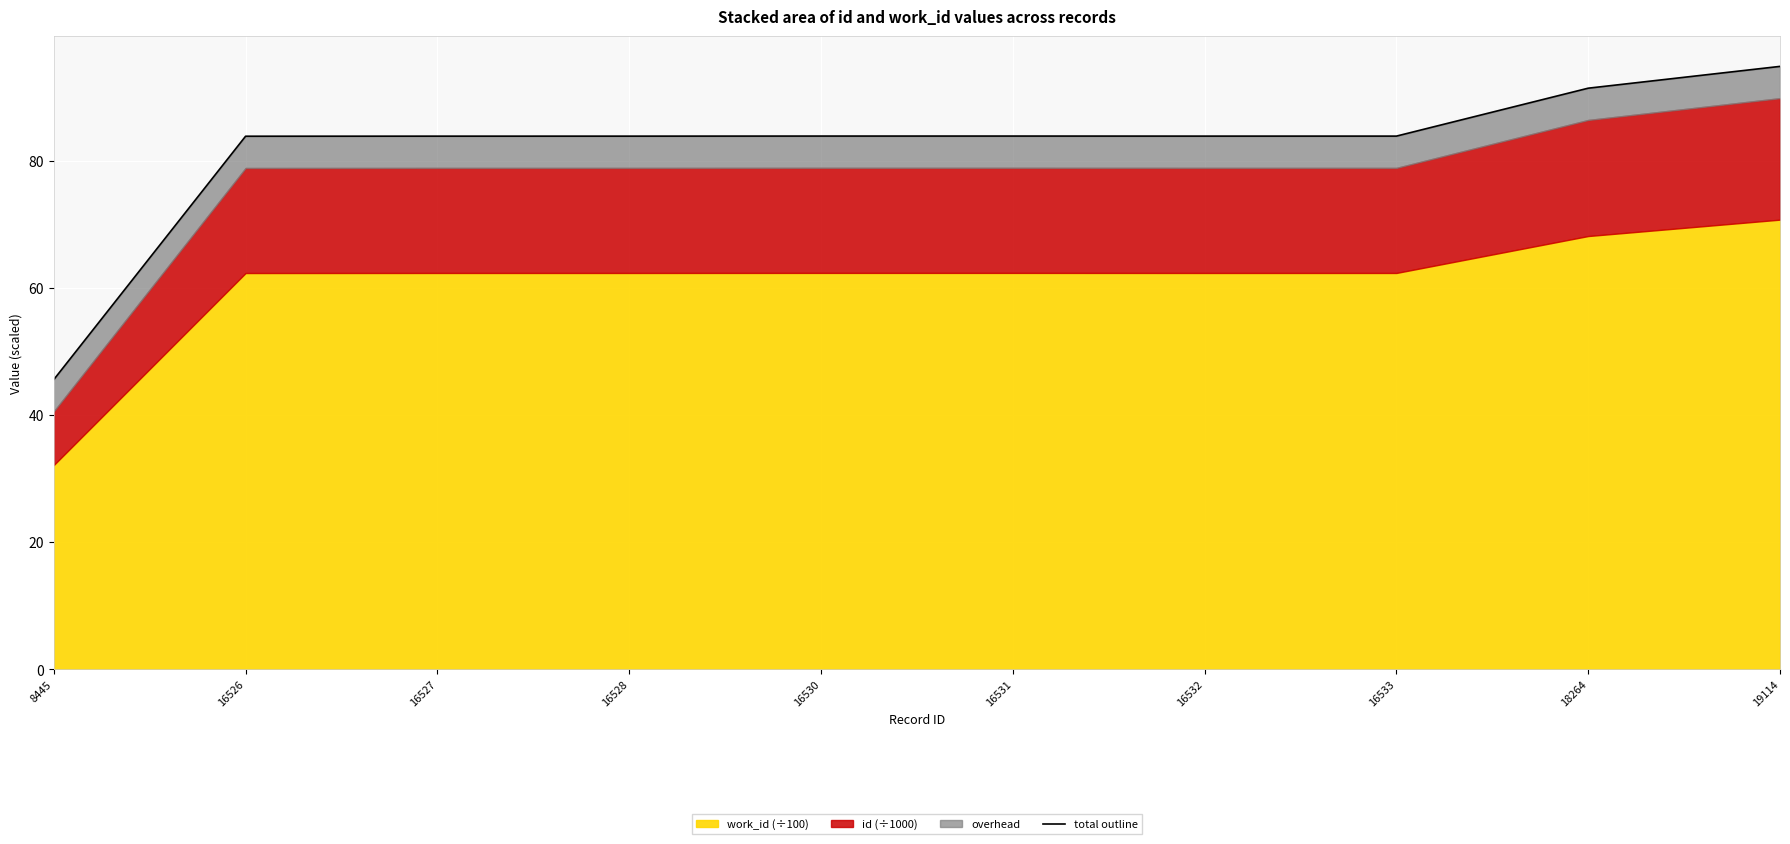

What is the maximum value shown in the chart?

94.9